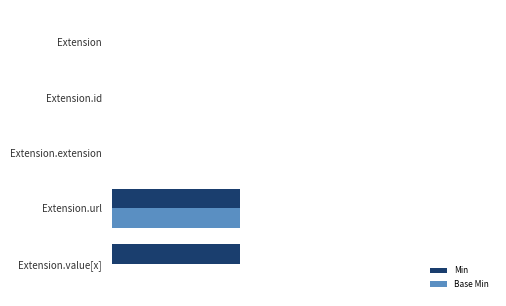

What are all the series names shown in the legend?

Min, Base Min